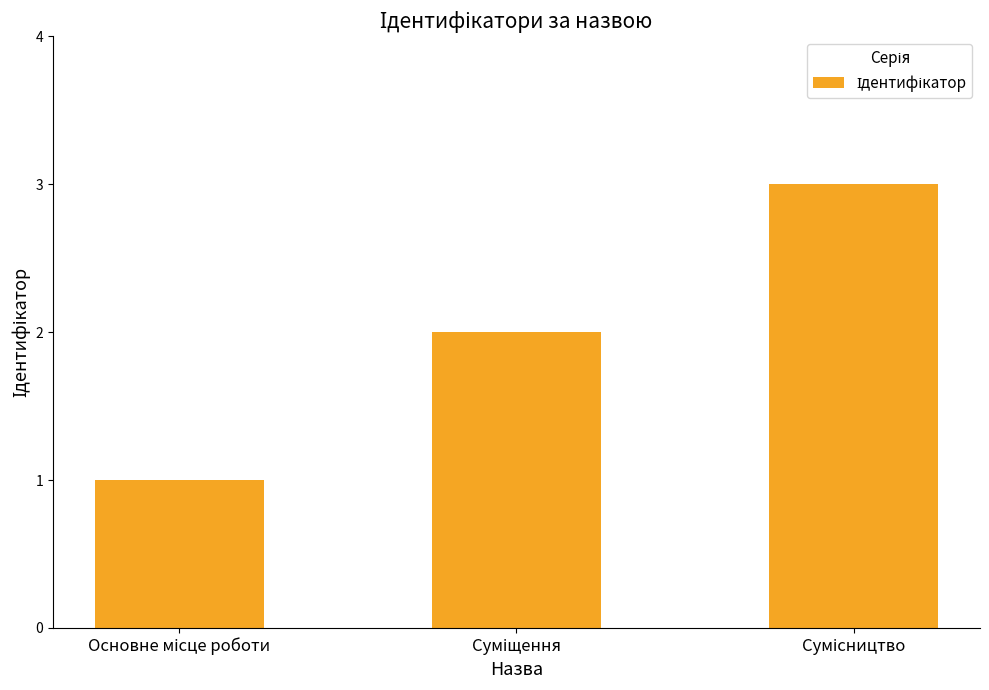

What is the maximum value shown in the chart?

3